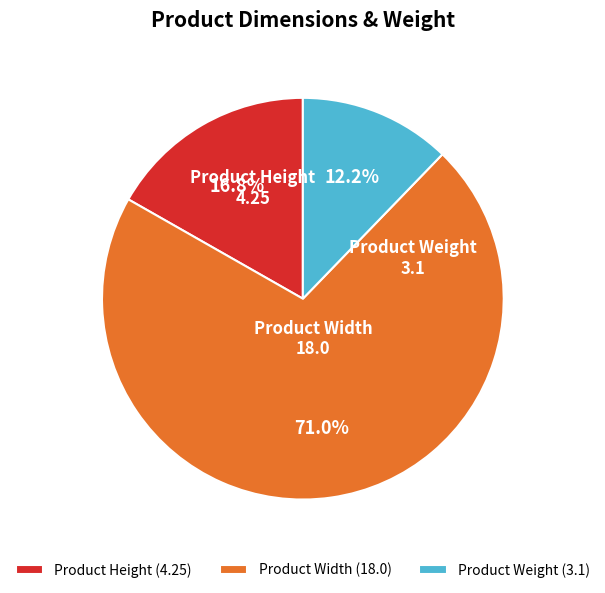

To the nearest percent, what portion does Product Weight represent?

12%